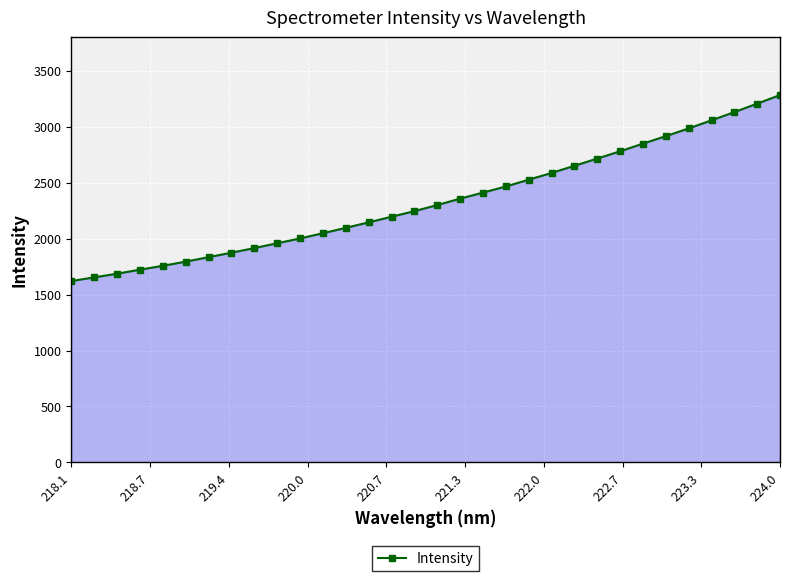

What is the value of the 1st point from the left?

1621.1